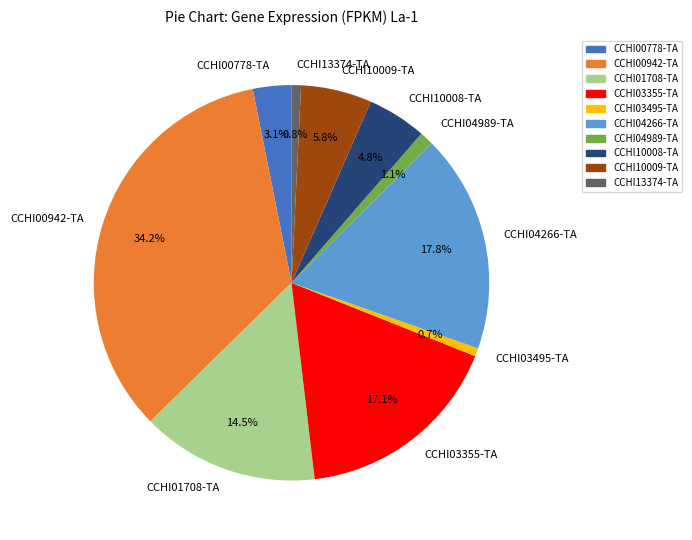

True or false: CCHI03495-TA accounts for 11% of the total.

False